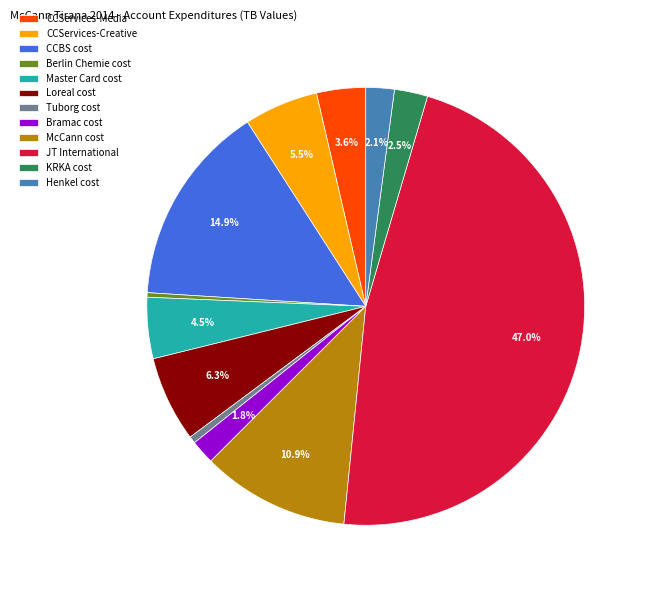

Does Tuborg cost account for over 50% of the chart?

No